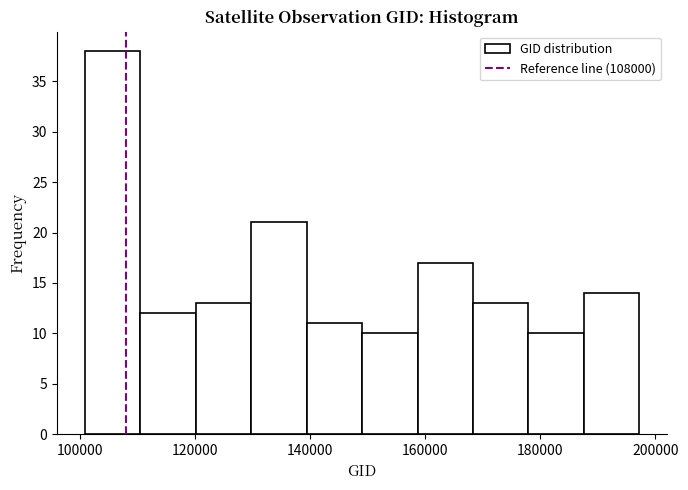

What is the height of the bar covering 178000 to 188000 on the x-axis? Neither the bar edges nor the heights are printed on the chart, so give them approximately, as read against the axes.

10